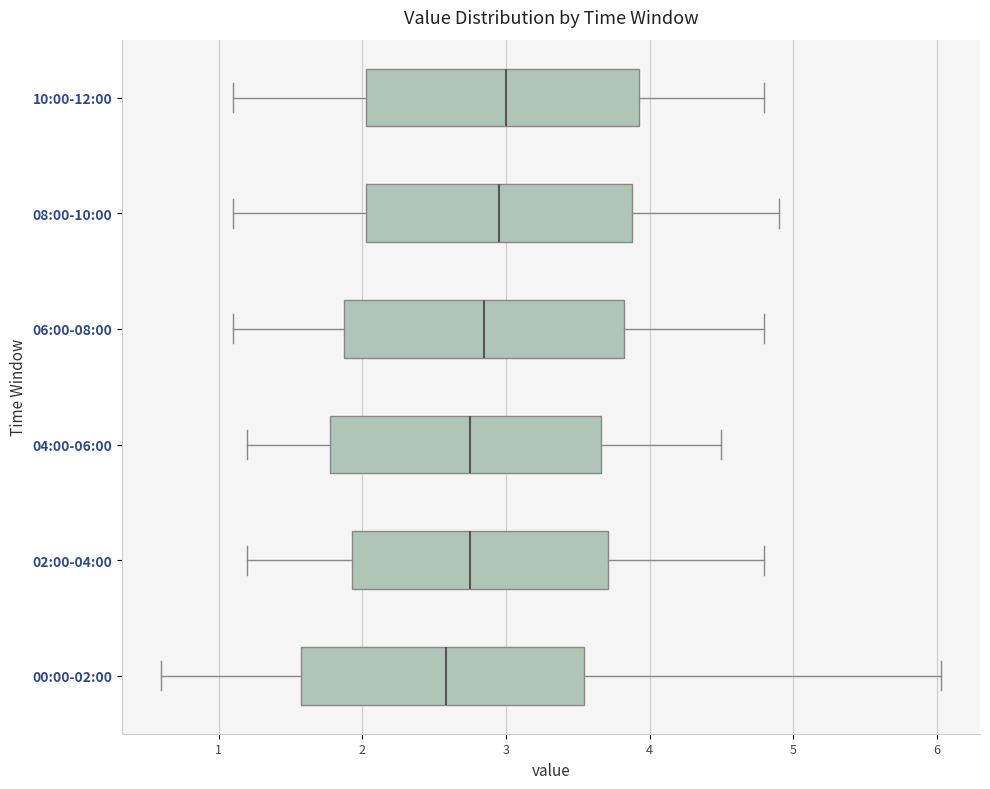

Reading bottom to top, transcribe this box plot: for each box, give where its median line is, the range the box spans, and where its two whiskers end, as read against the x-axis. The values are not printed on the chart, so give them approximately, as read against the axis.

00:00-02:00: median 2.6, box 1.6 to 3.5, whiskers 0.6 to 6.0
02:00-04:00: median 2.8, box 1.9 to 3.7, whiskers 1.2 to 4.8
04:00-06:00: median 2.8, box 1.8 to 3.7, whiskers 1.2 to 4.5
06:00-08:00: median 2.9, box 1.9 to 3.8, whiskers 1.1 to 4.8
08:00-10:00: median 3.0, box 2.0 to 3.9, whiskers 1.1 to 4.9
10:00-12:00: median 3.0, box 2.0 to 3.9, whiskers 1.1 to 4.8